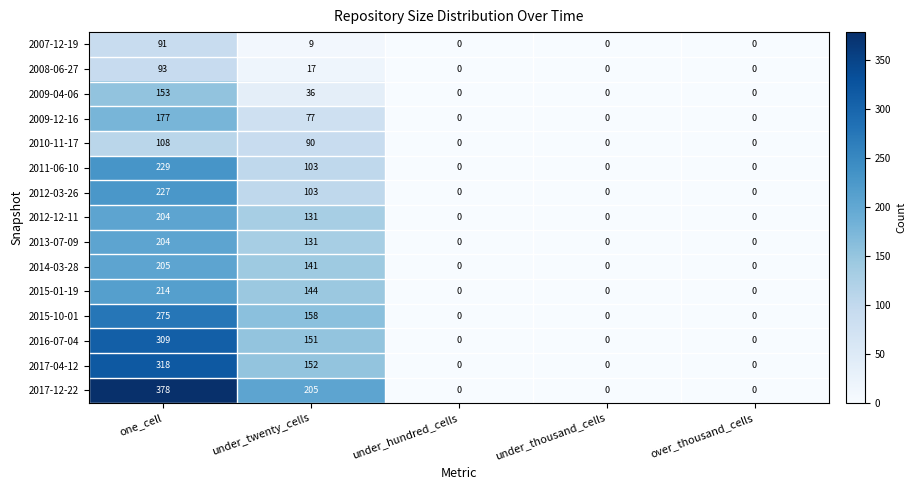

At how many categories does at least one series exceed 181?

2